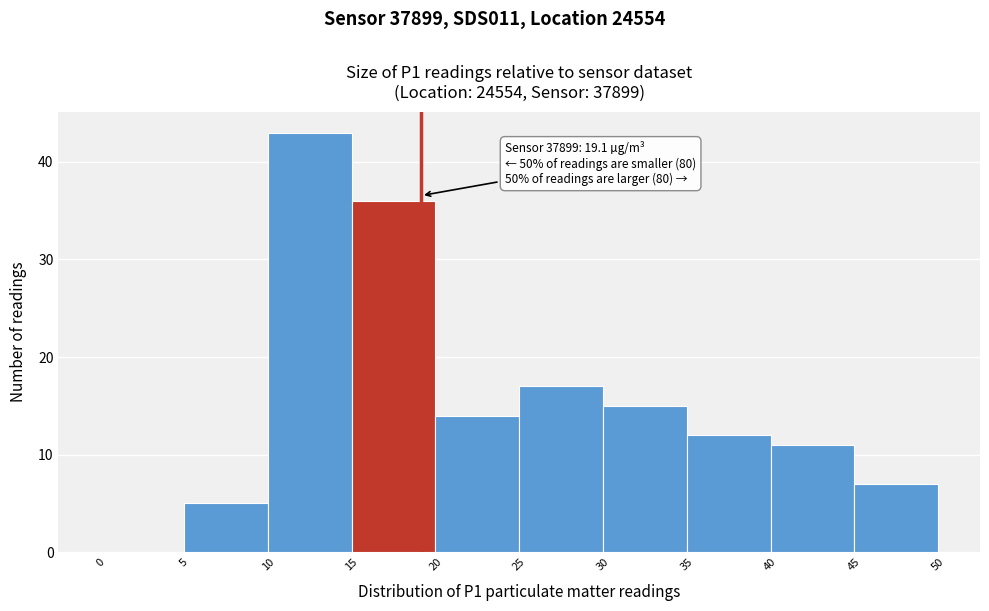

Over which range of the x-axis is the bar tallest?

10 to 15